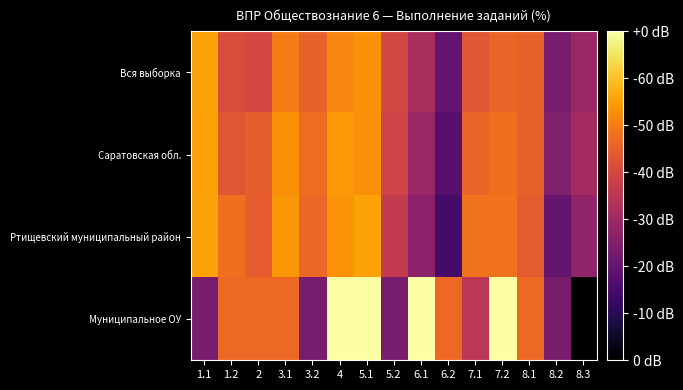

What is the spread (max minus min) of values at 8.3?

44.1